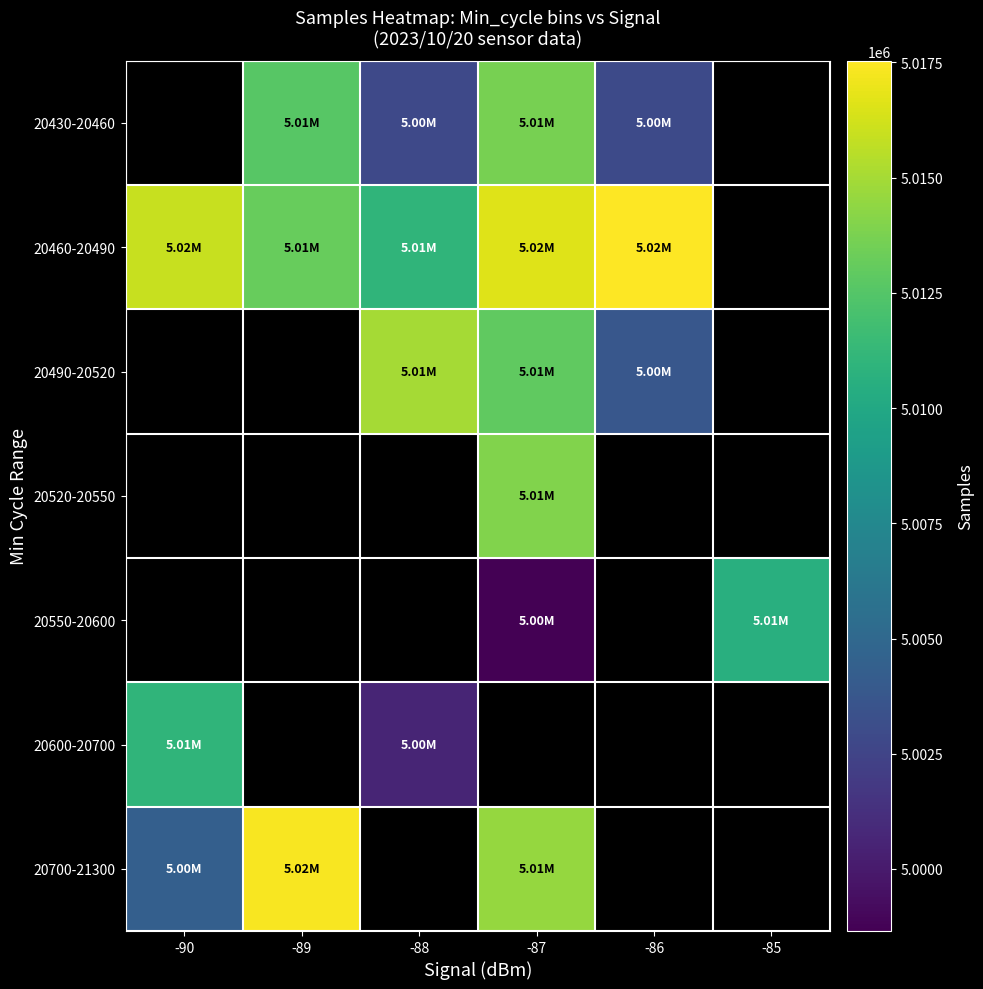

Is it true that 20700-21300 equals 5004359.0 at -90?

True